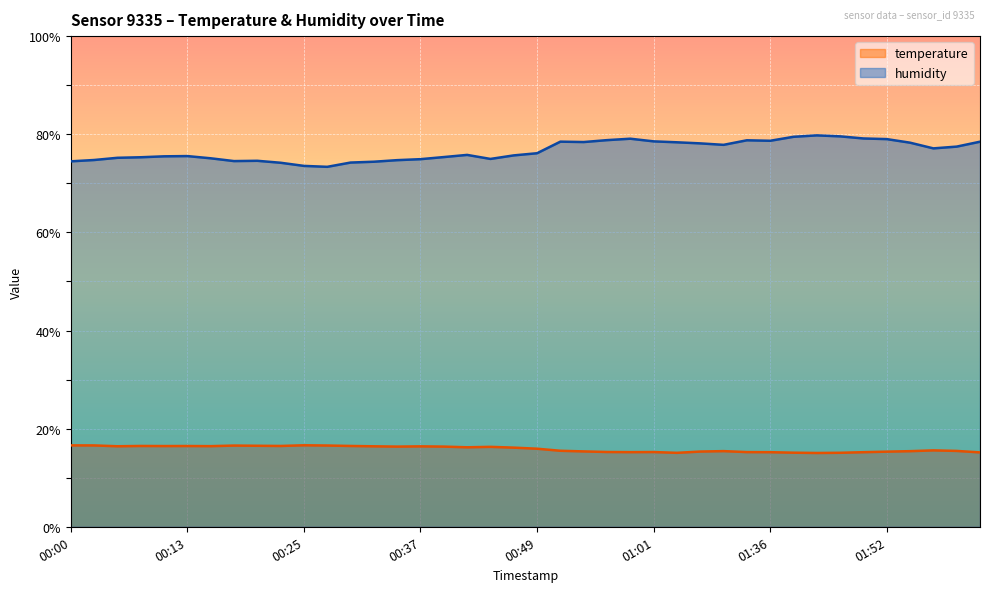

What are all the series names shown in the legend?

temperature, humidity